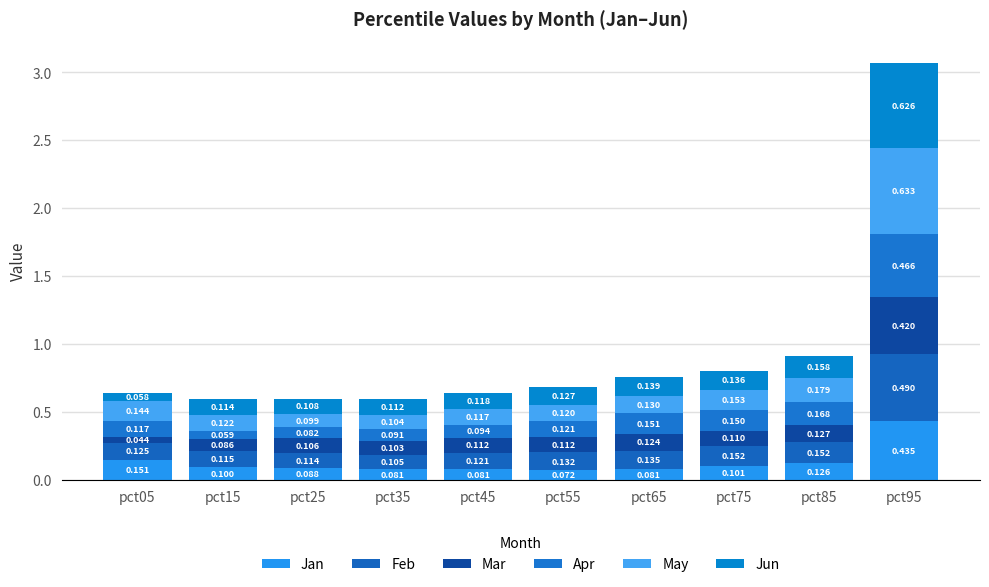

Which series has the widest spread of values?

Jun